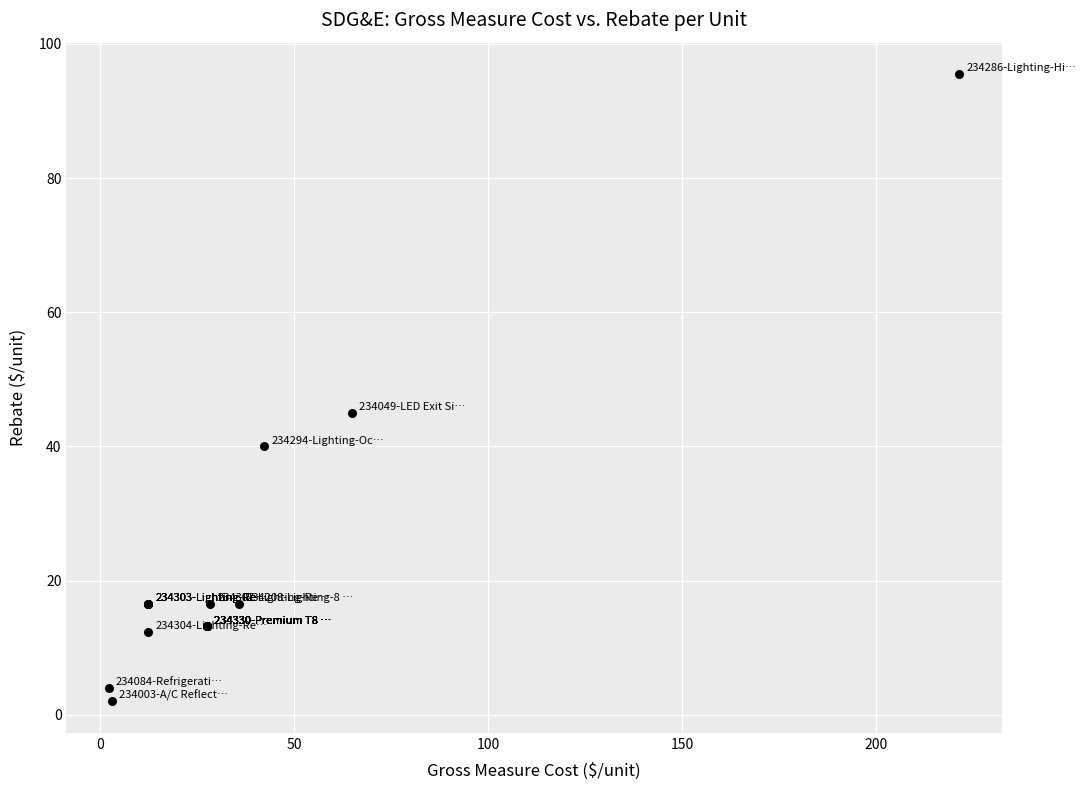

What Y value in the scatter plot is closest to 48?

45.0